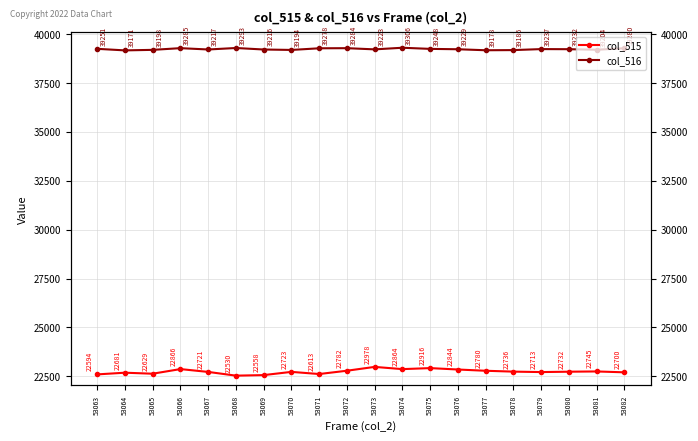

Is this an area chart (filled region under the line)?

No